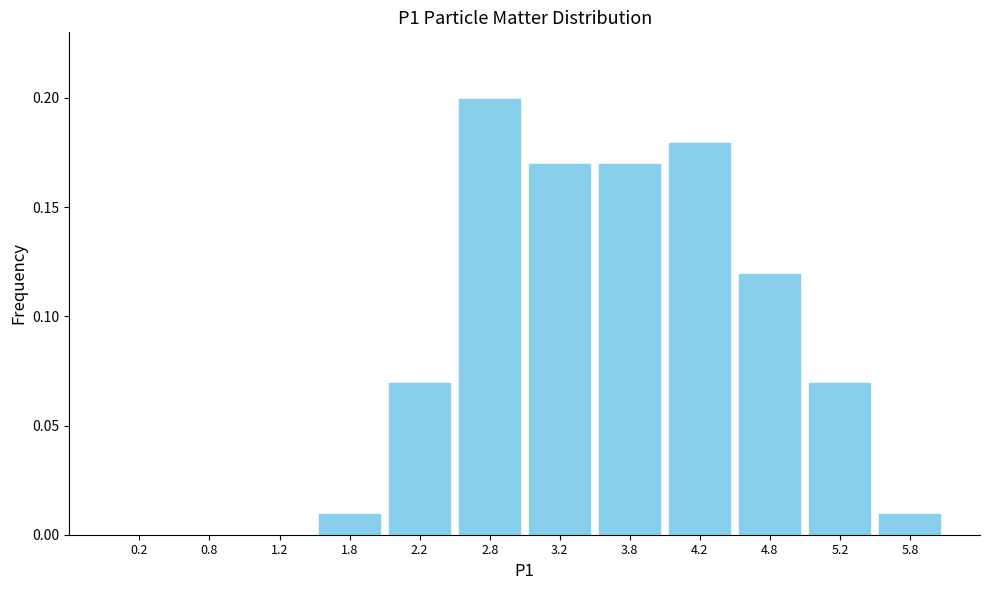

Over which range of the x-axis is the bar tallest?

2.5 to 3.0